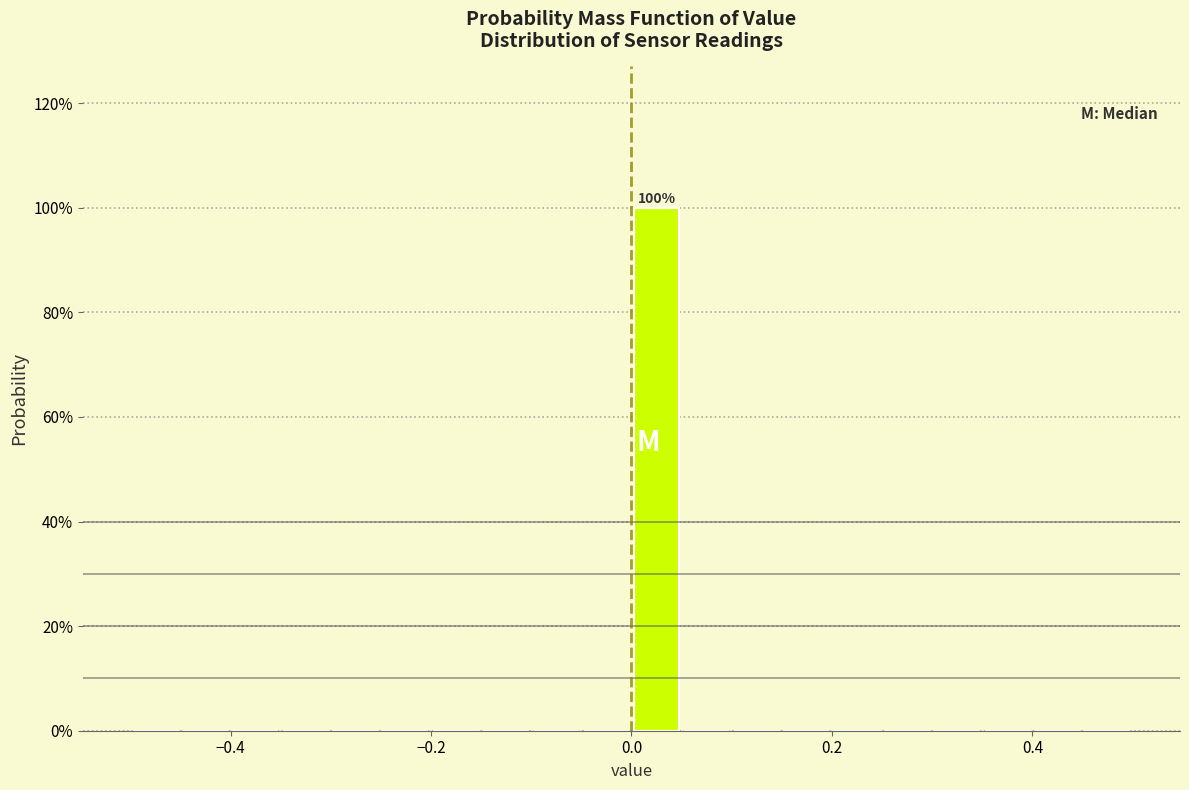

Around what value on the x-axis is the tallest bar? Give the approximate position of its centre, as read against the axis.

0.02